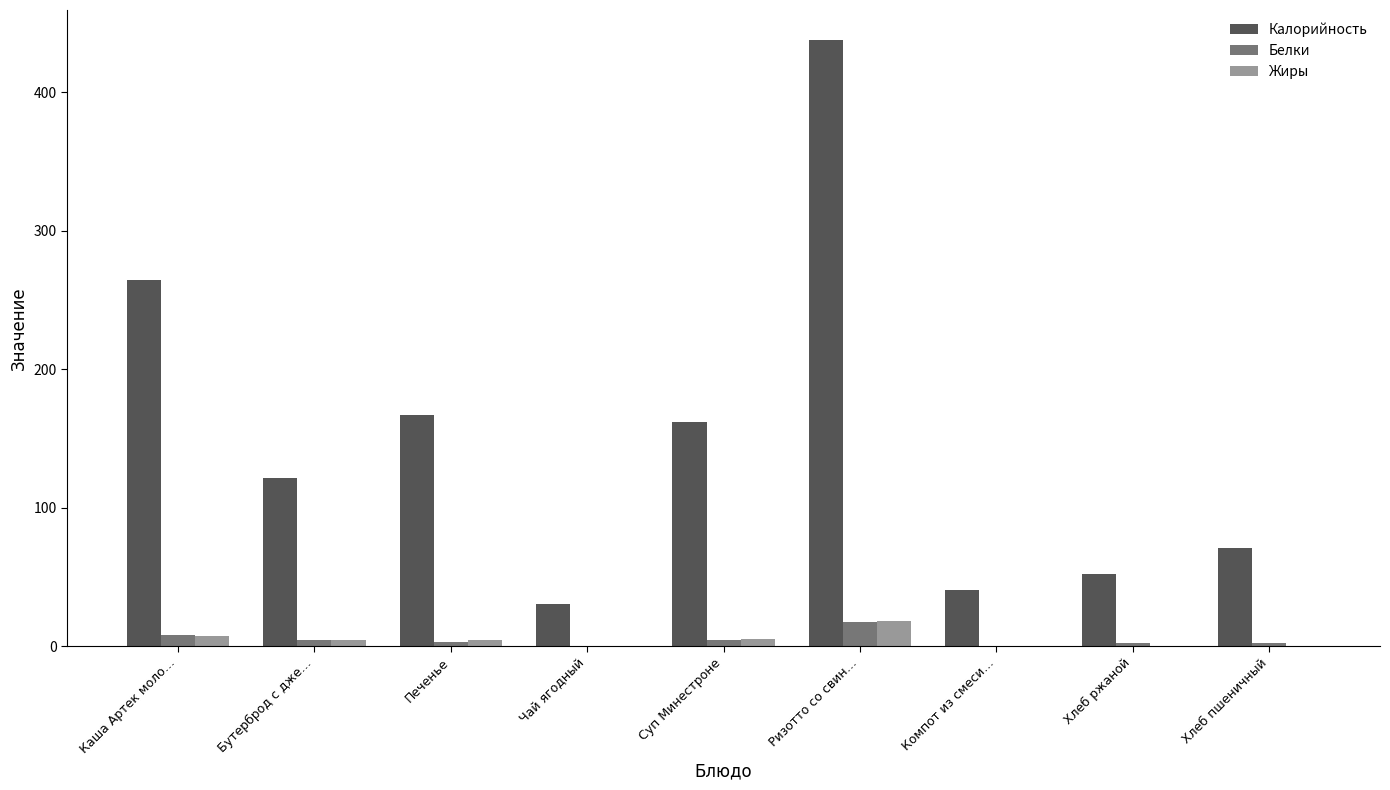

Is the value of Жиры at Суп Минестроне greater than the value of Белки at Ризотто со свин…?

No